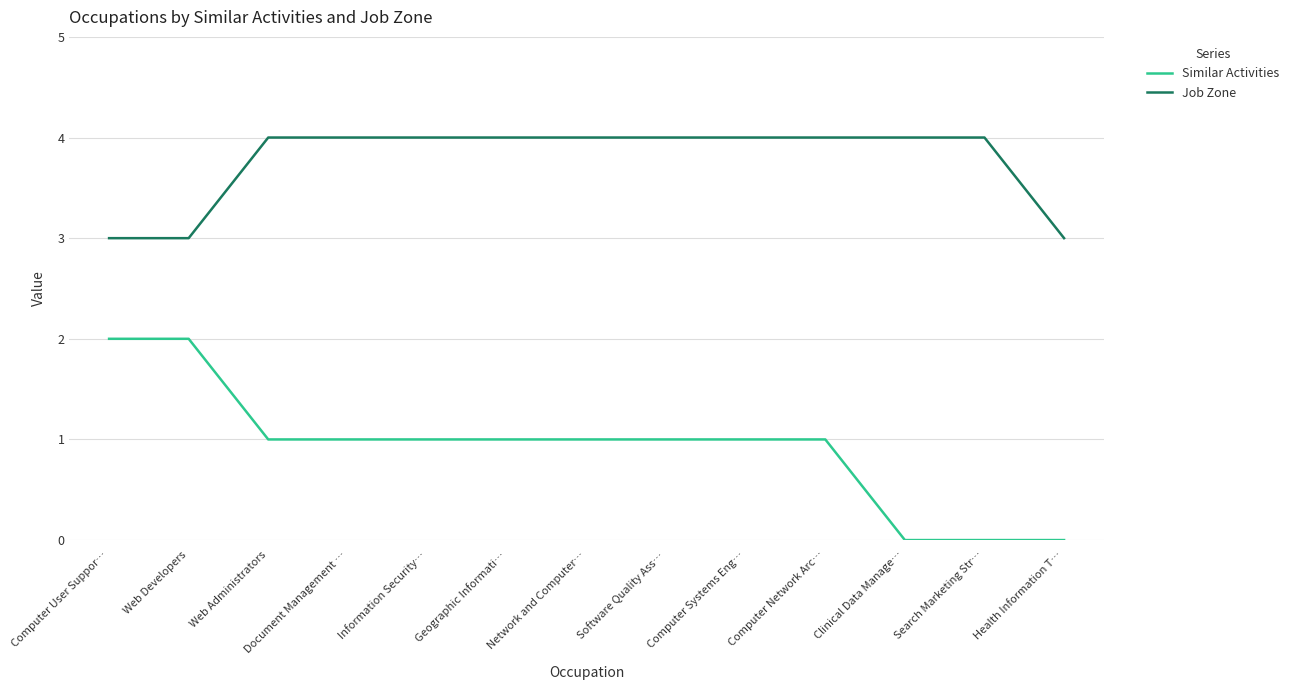

List the series in order of their peak value, highest first.

Job Zone, Similar Activities